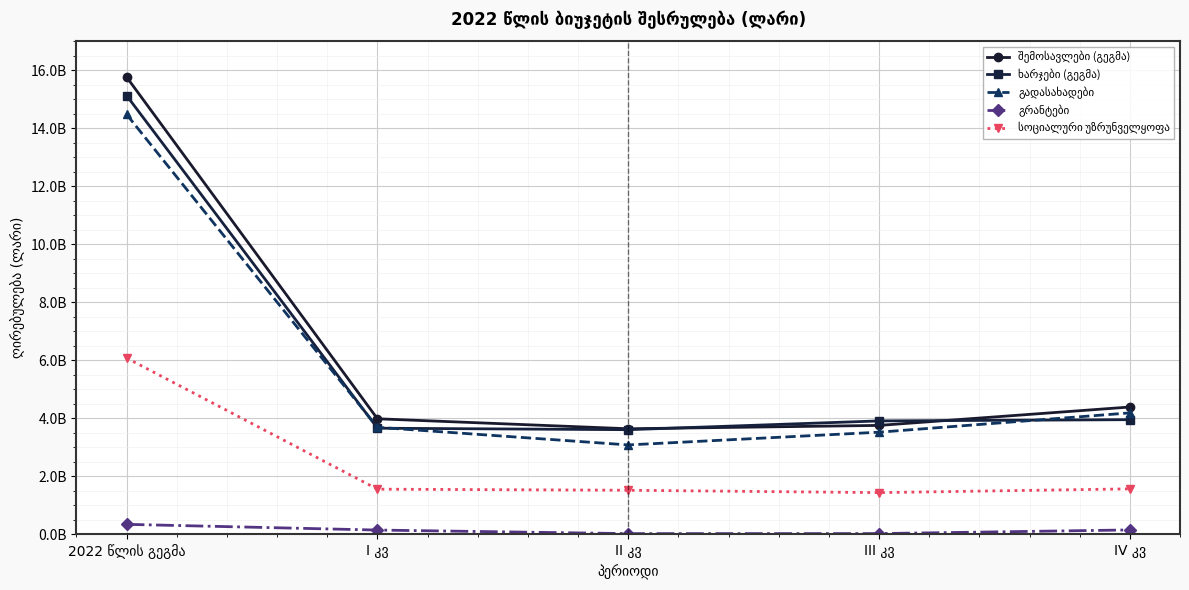

Reading right to left, what are all the values shown in this chart?

შემოსავლები (გეგმა): 4387483832	3753446313	3637929836	3981851019	15760711000
ხარჯები (გეგმა): 3951263717	3908609413	3606102595	3656951075	15122926800
გადასახადები: 4184792632	3519465513	3080664036	3688077819	14473000000
გრანტები: 149948800	24127600	22793600	145841000	342711000
სოციალური უზრუნველყოფა: 1565974492	1436552058	1517742900	1555534650	6075804100